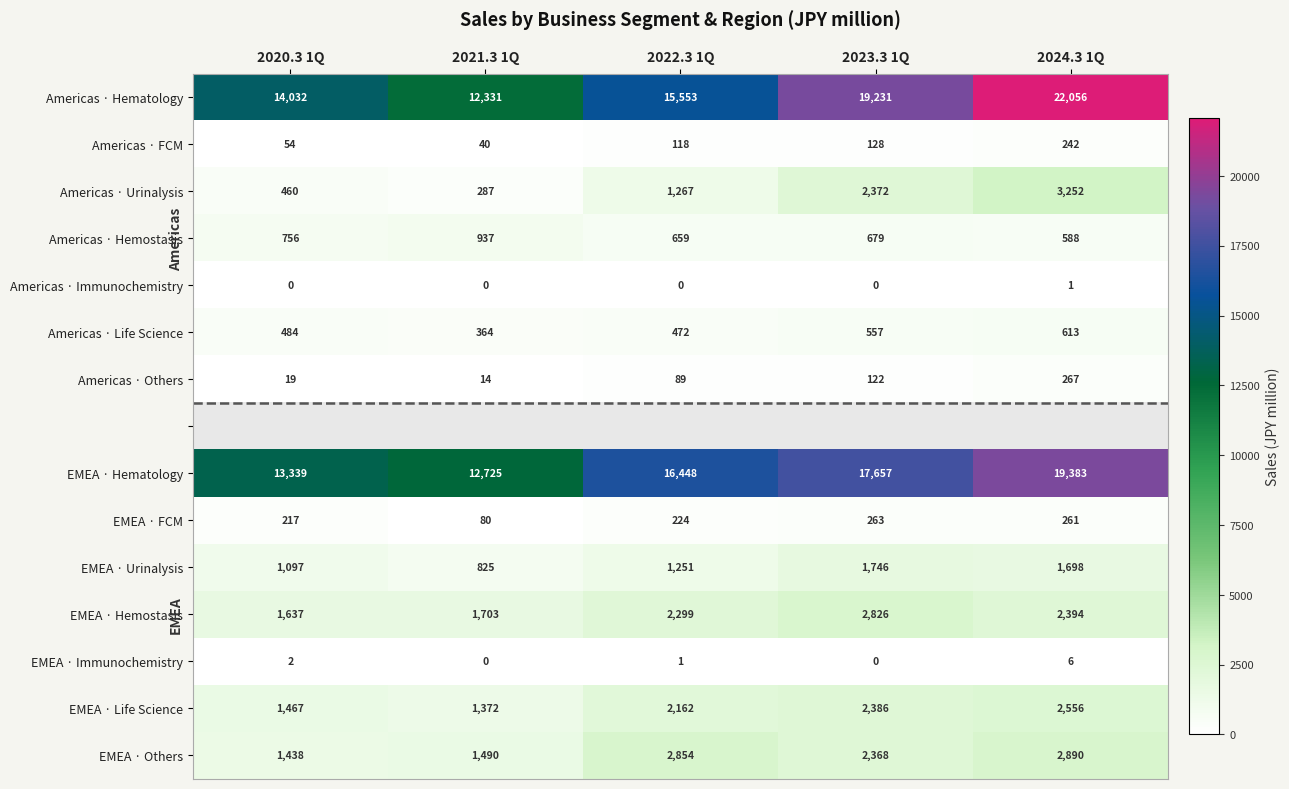

Which category has the lowest value in the Americas · Hematology series?

2021.3 1Q